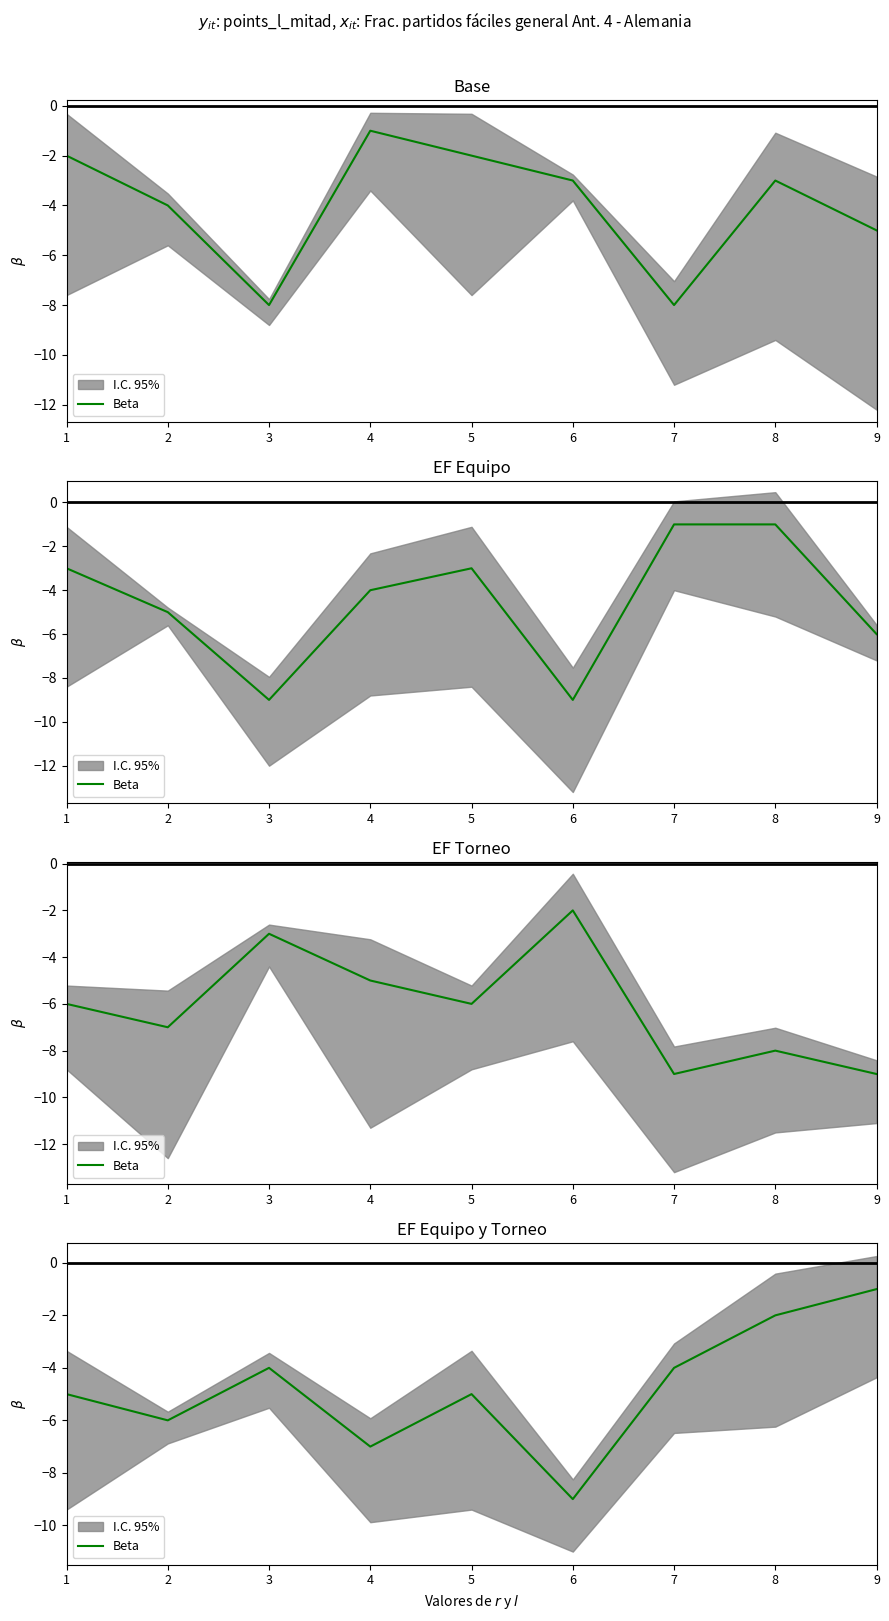

The chart shows a value of 0 at 9. True or false?

False